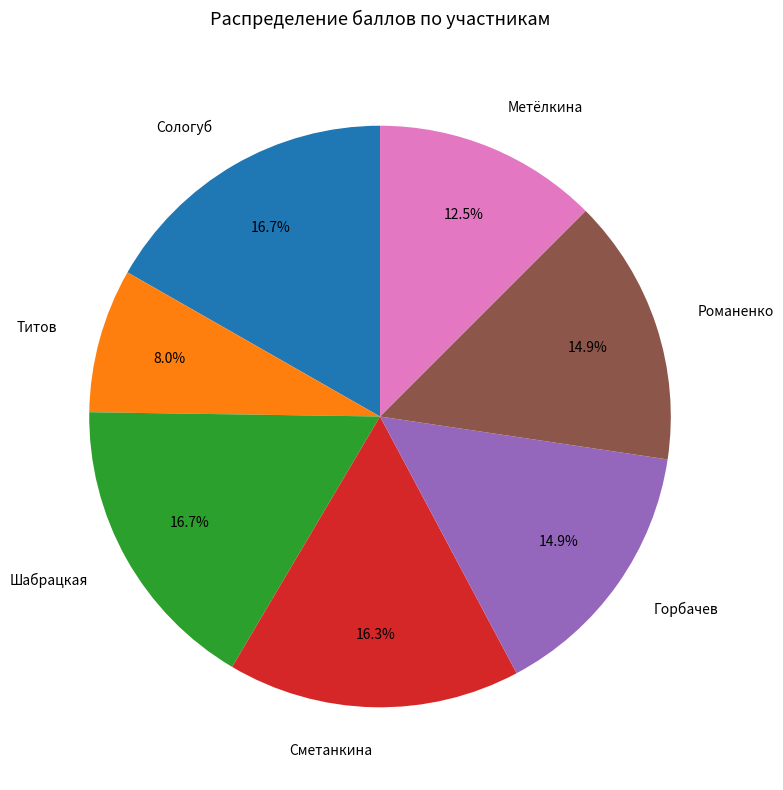

Which has a higher value, Шабрацкая or Титов?

Шабрацкая